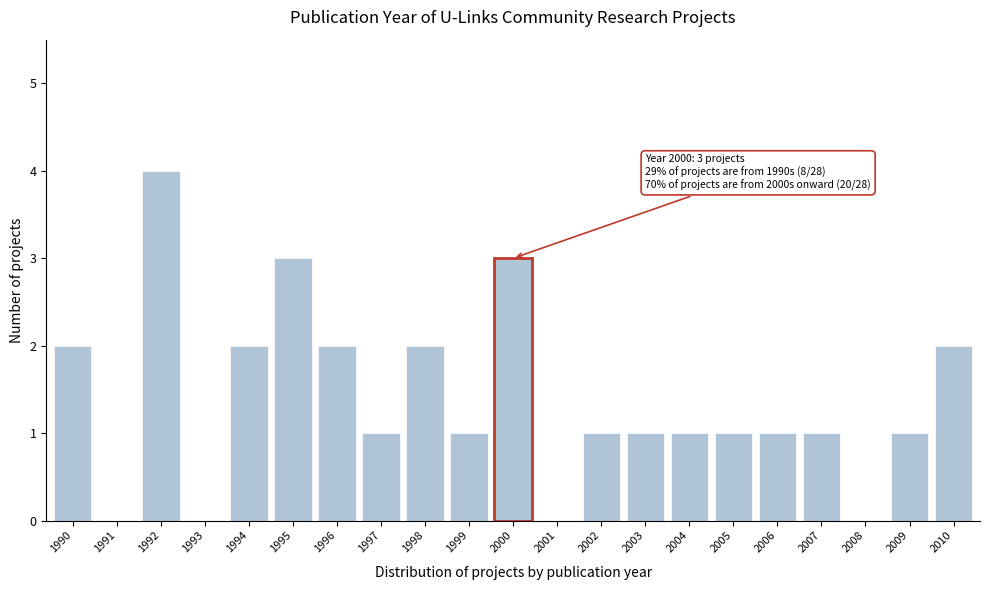

Reading left to right, extract all data points from this chart.

1990=2	1991=0	1992=4	1993=0	1994=2	1995=3	1996=2	1997=1	1998=2	1999=1	2000=3	2001=0	2002=1	2003=1	2004=1	2005=1	2006=1	2007=1	2008=0	2009=1	2010=2